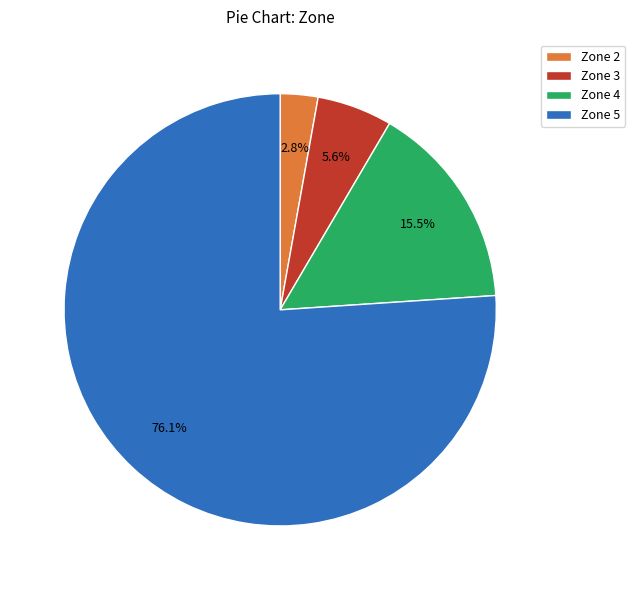

Rank the categories by value from lowest to highest.

Zone 2, Zone 3, Zone 4, Zone 5